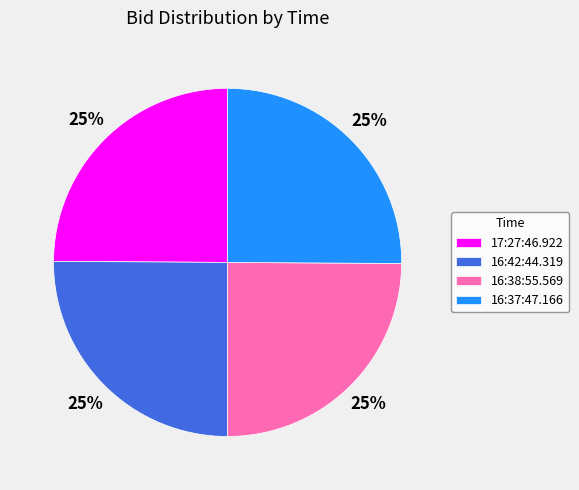

The 16:37:47.166 slice represents 25% of the pie. True or false?

True